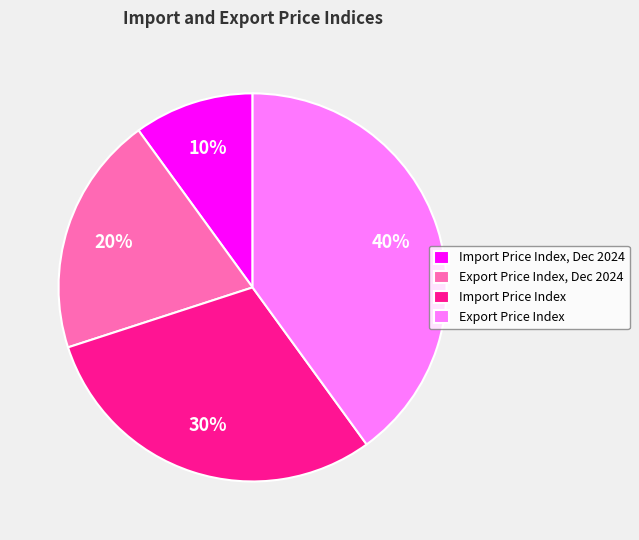

How many segments does this pie chart have?

4